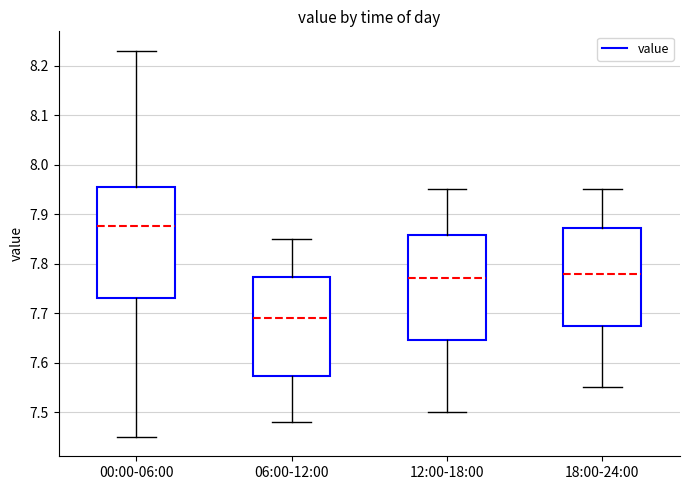

Reading left to right, transcribe this box plot: for each box, give where its median line is, the range the box spans, and where its two whiskers end, as read against the y-axis. The values are not printed on the chart, so give them approximately, as read against the axis.

00:00-06:00: median 7.88, box 7.73 to 7.96, whiskers 7.45 to 8.23
06:00-12:00: median 7.69, box 7.57 to 7.77, whiskers 7.48 to 7.85
12:00-18:00: median 7.77, box 7.65 to 7.86, whiskers 7.50 to 7.95
18:00-24:00: median 7.78, box 7.68 to 7.87, whiskers 7.55 to 7.95